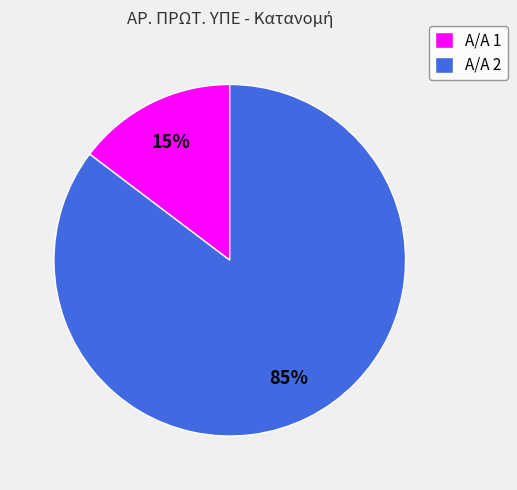

What percentage is the Α/Α 1 slice, to the nearest percent?

15%